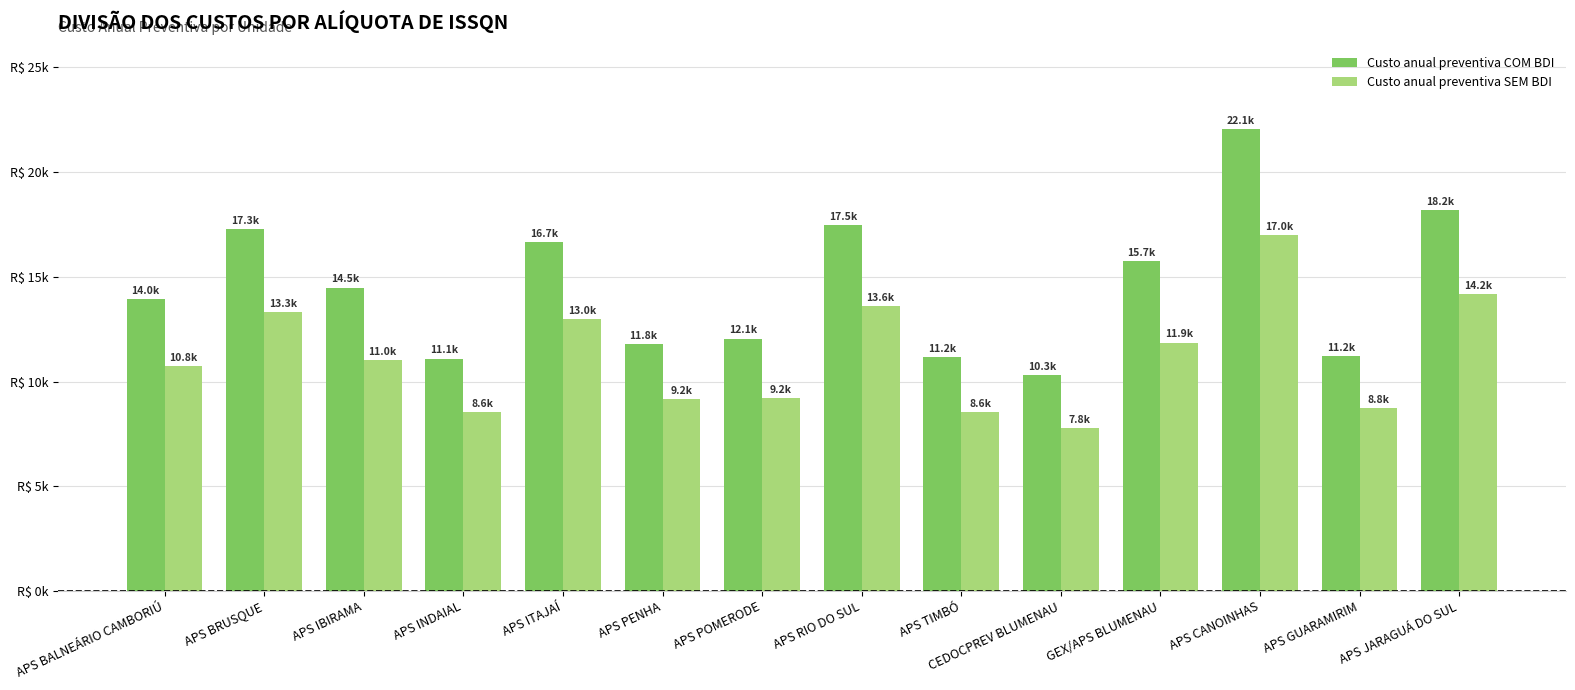

What are all the series names shown in the legend?

Custo anual preventiva COM BDI, Custo anual preventiva SEM BDI